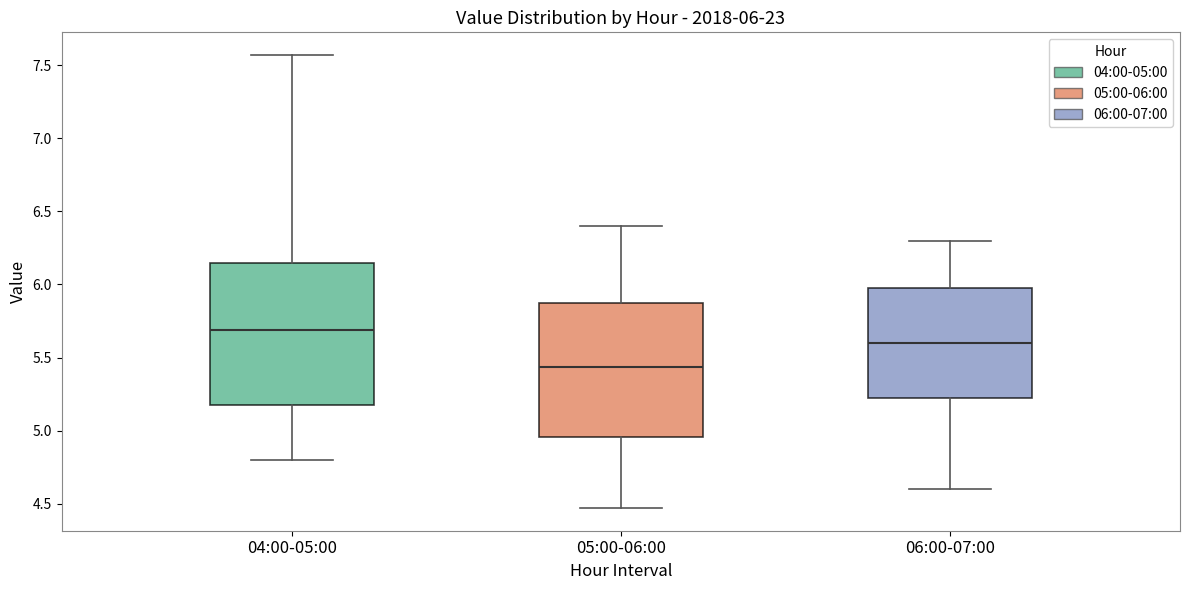

Which box has the highest median line?

04:00-05:00